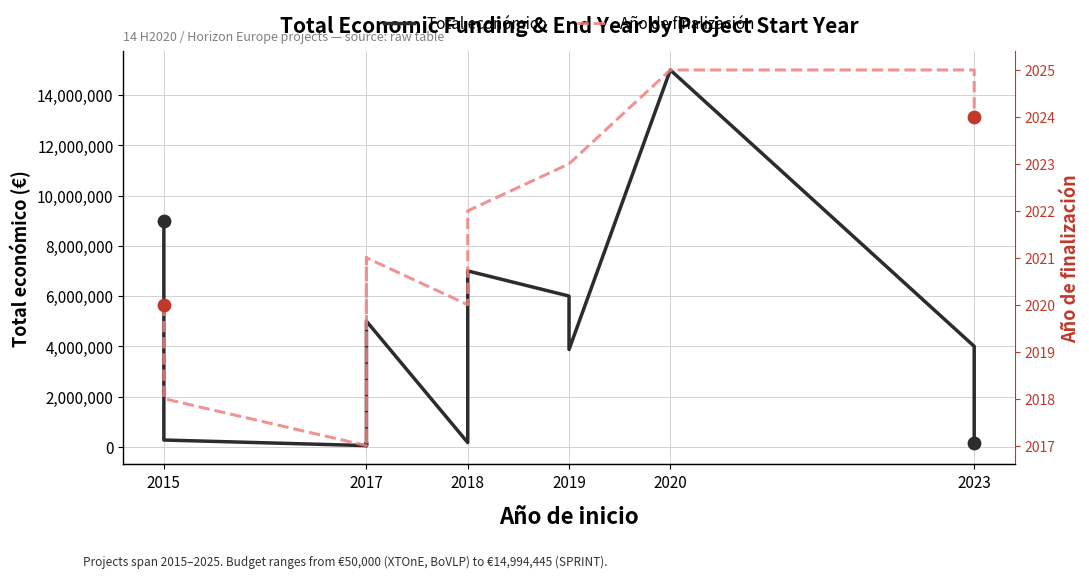

Which series reaches the maximum Y coordinate?

Total económico